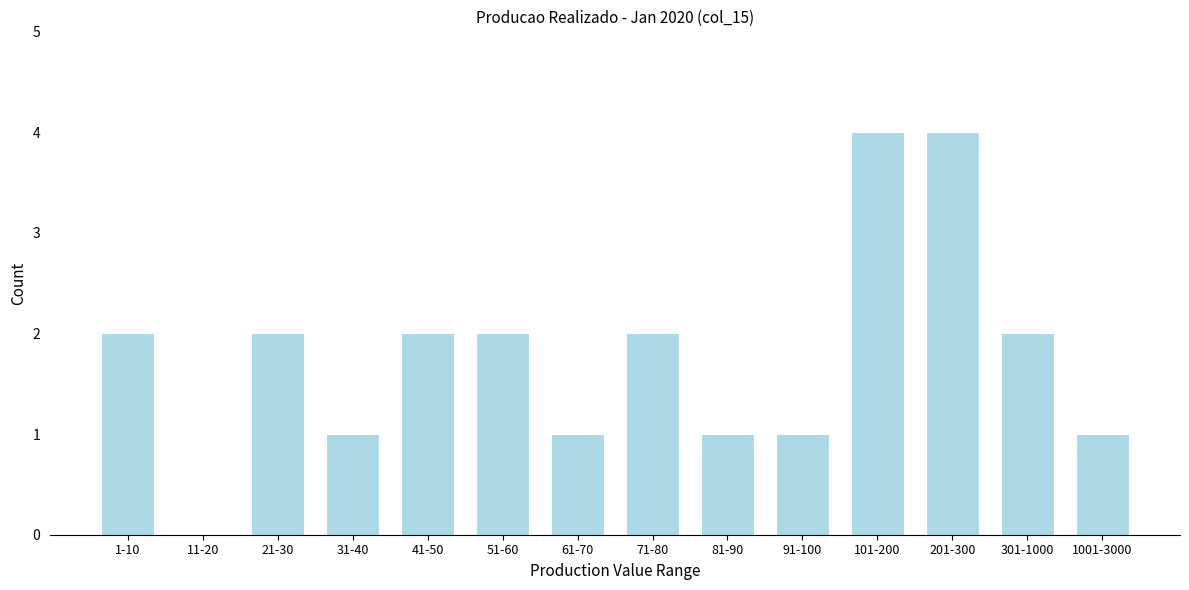

Reading right to left, list all the values displayed in this chart.

1001-3000=1	301-1000=2	201-300=4	101-200=4	91-100=1	81-90=1	71-80=2	61-70=1	51-60=2	41-50=2	31-40=1	21-30=2	11-20=0	1-10=2